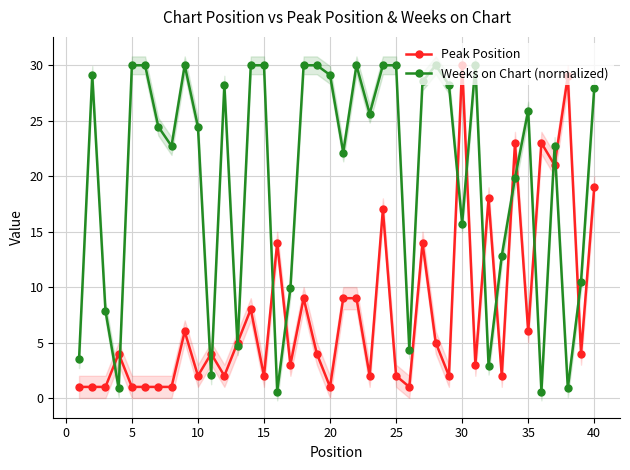

True or false: Weeks on Chart (normalized) has more than 2 interior local peaks.

True